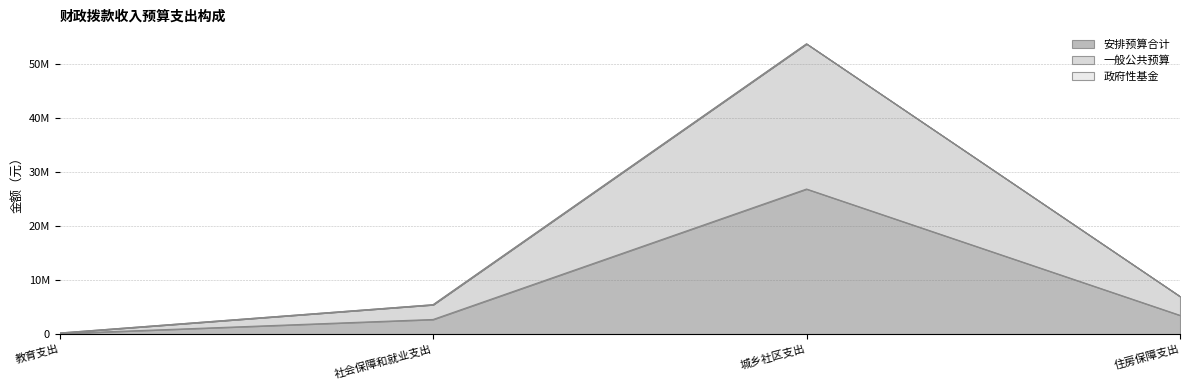

What is the highest value of the 安排预算合计 series?

26856016